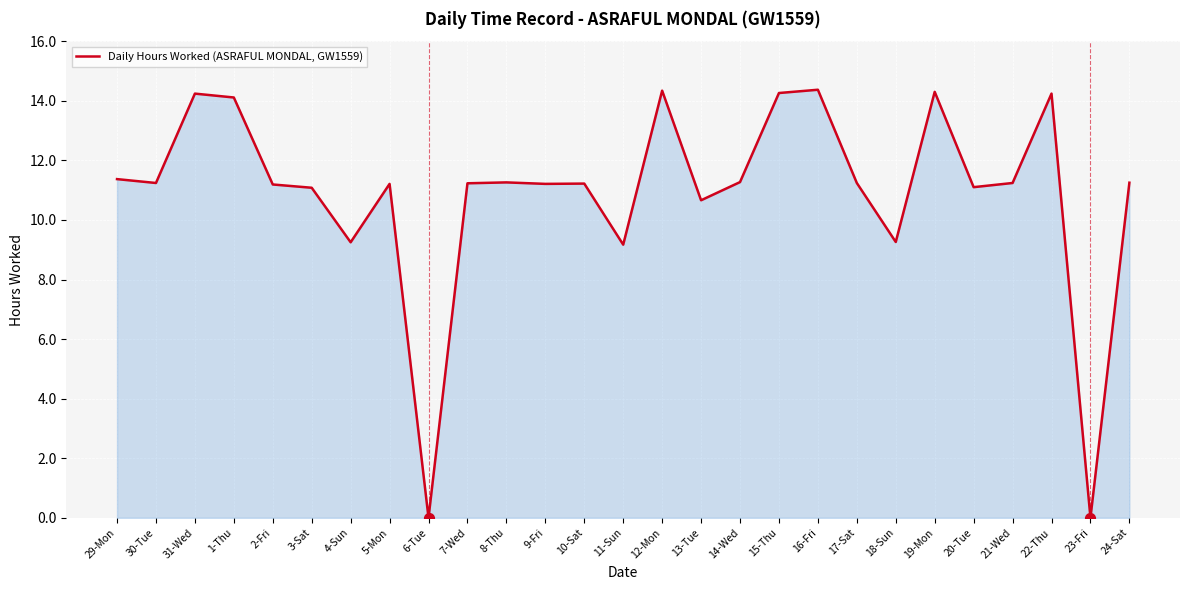

What is the ratio of the value at 31-Wed to the value at 4-Sun?

1.5